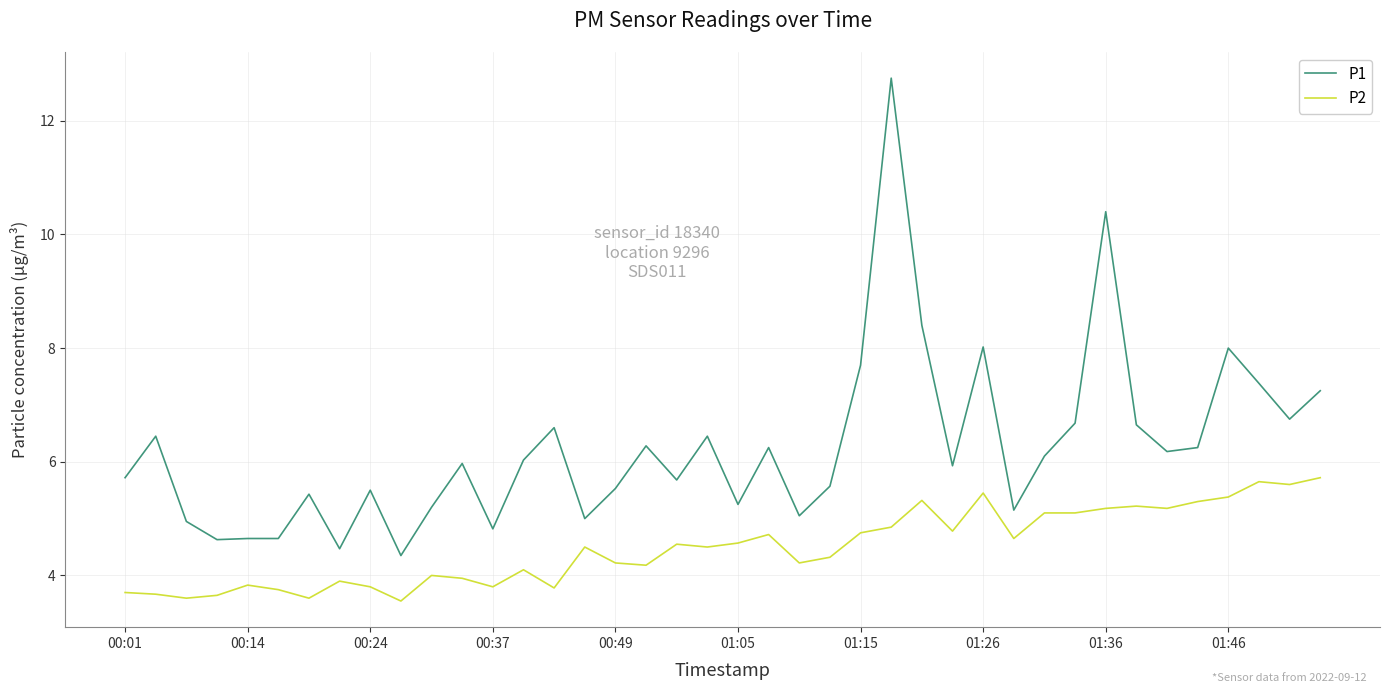

What is the maximum value shown in the chart?

12.8